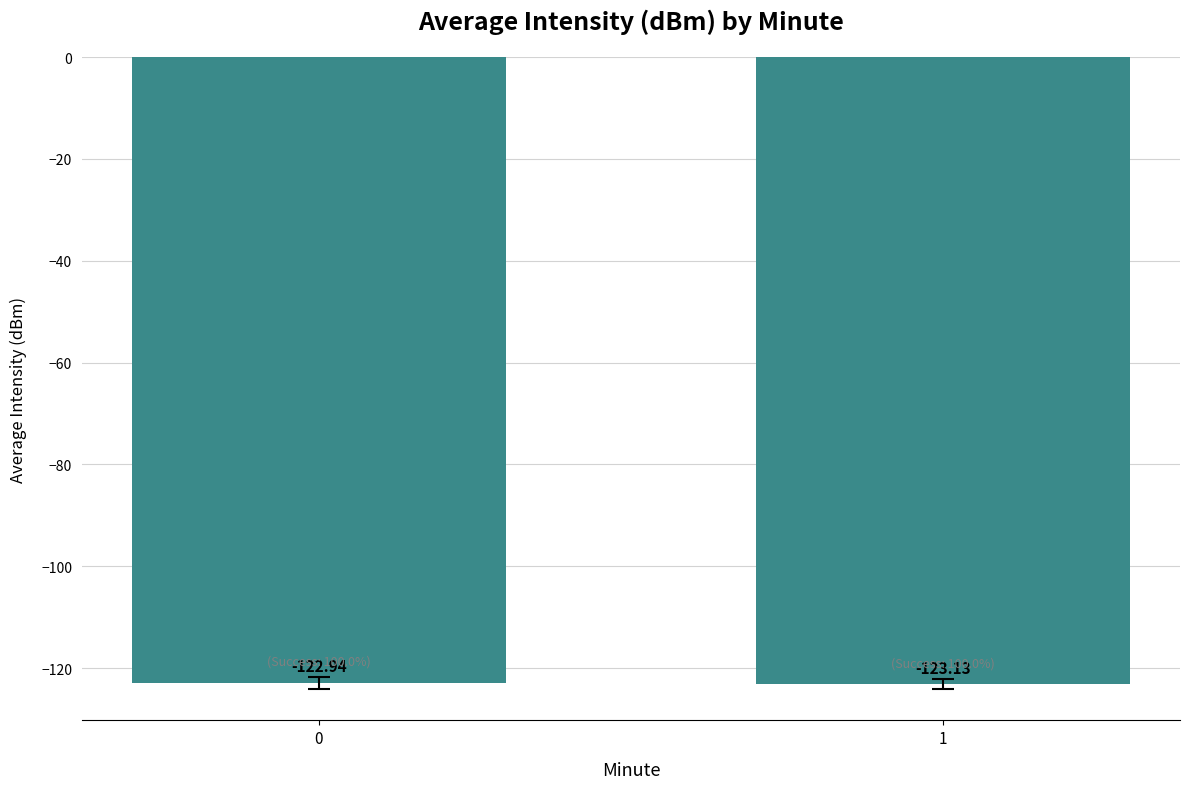

The chart shows a value of -174.9 at 1. True or false?

False